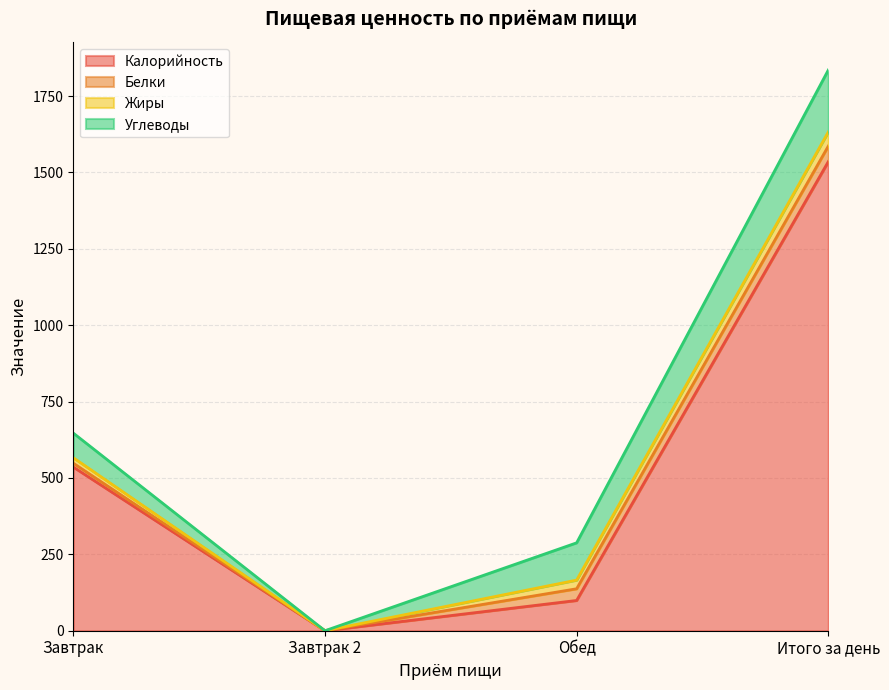

In Калорийность, how many points are lower than both neighbors (excluding endpoints)?

1